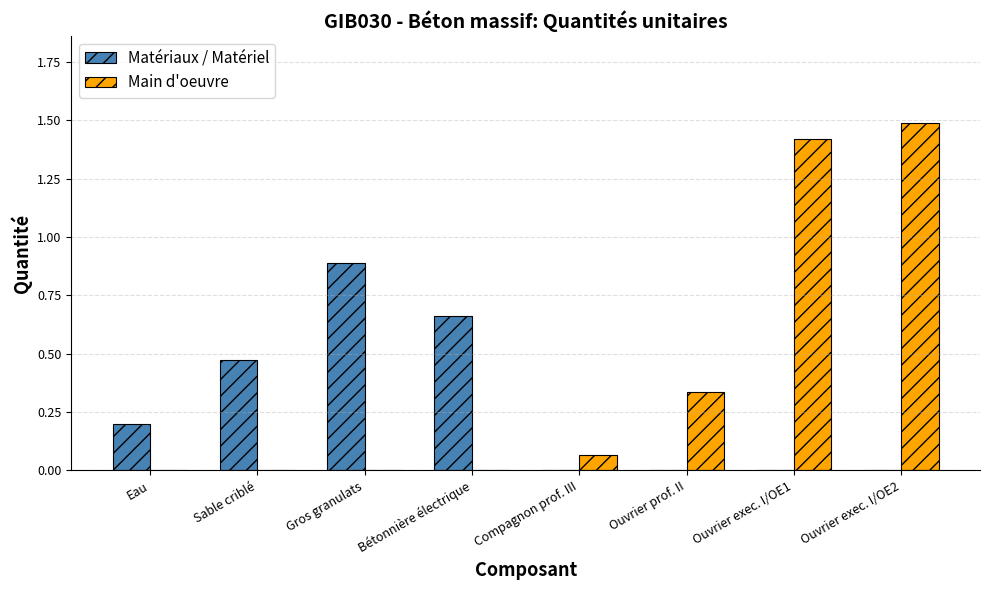

At which label does Main d'oeuvre reach its peak?

Ouvrier exec. I/OE2